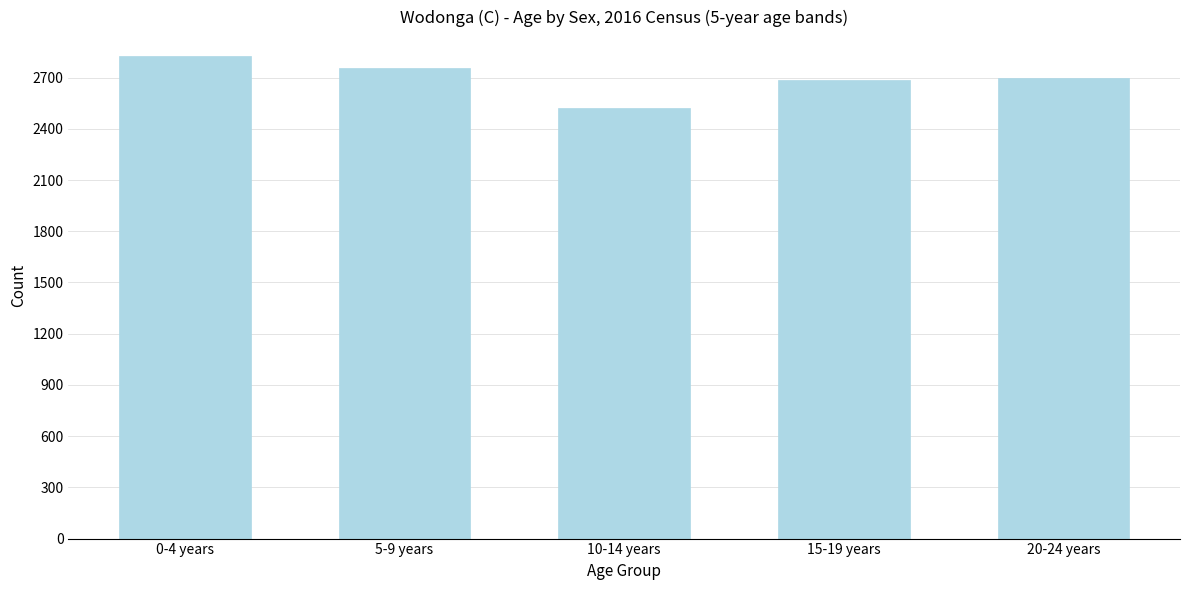

Reading right to left, what are all the values shown in this chart?

2697	2683	2521	2757	2828